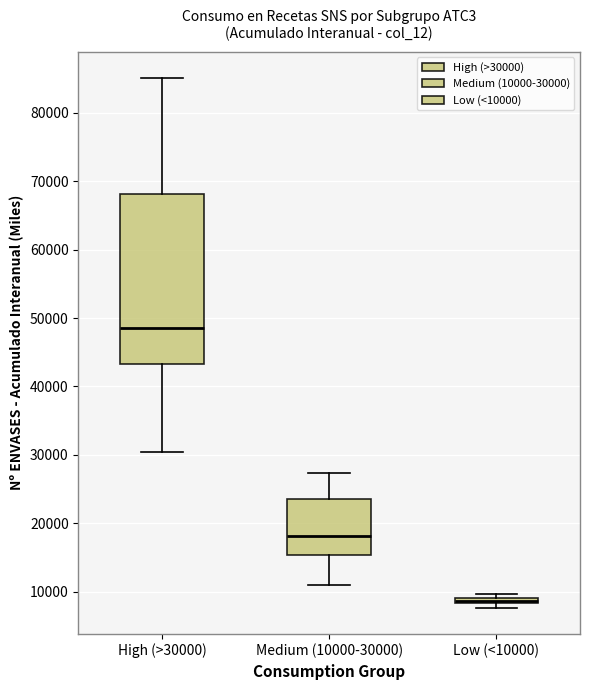

Which box is the tallest, from its lower edge to its upper edge?

High (>30000)